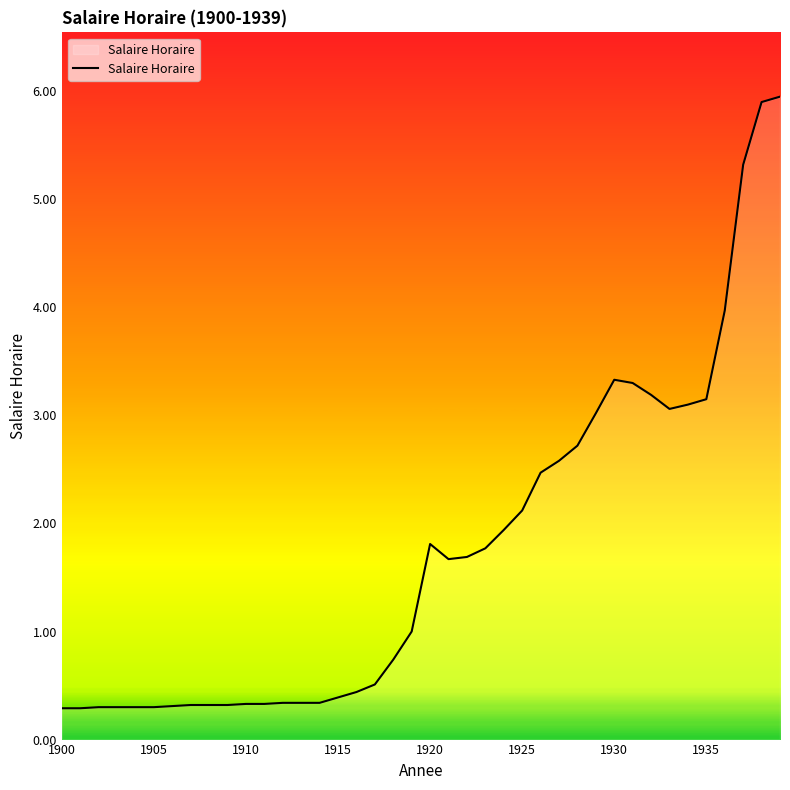

What is the minimum value shown in the chart?

0.3